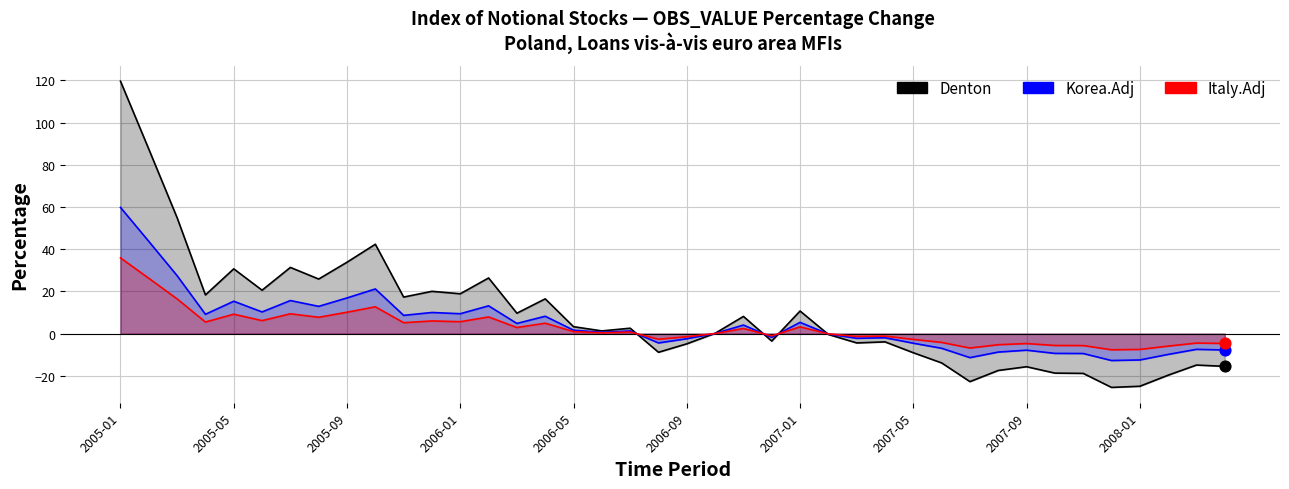

Is the value of Korea.Adj at 11 greater than the value of Italy.Adj at 17?

Yes